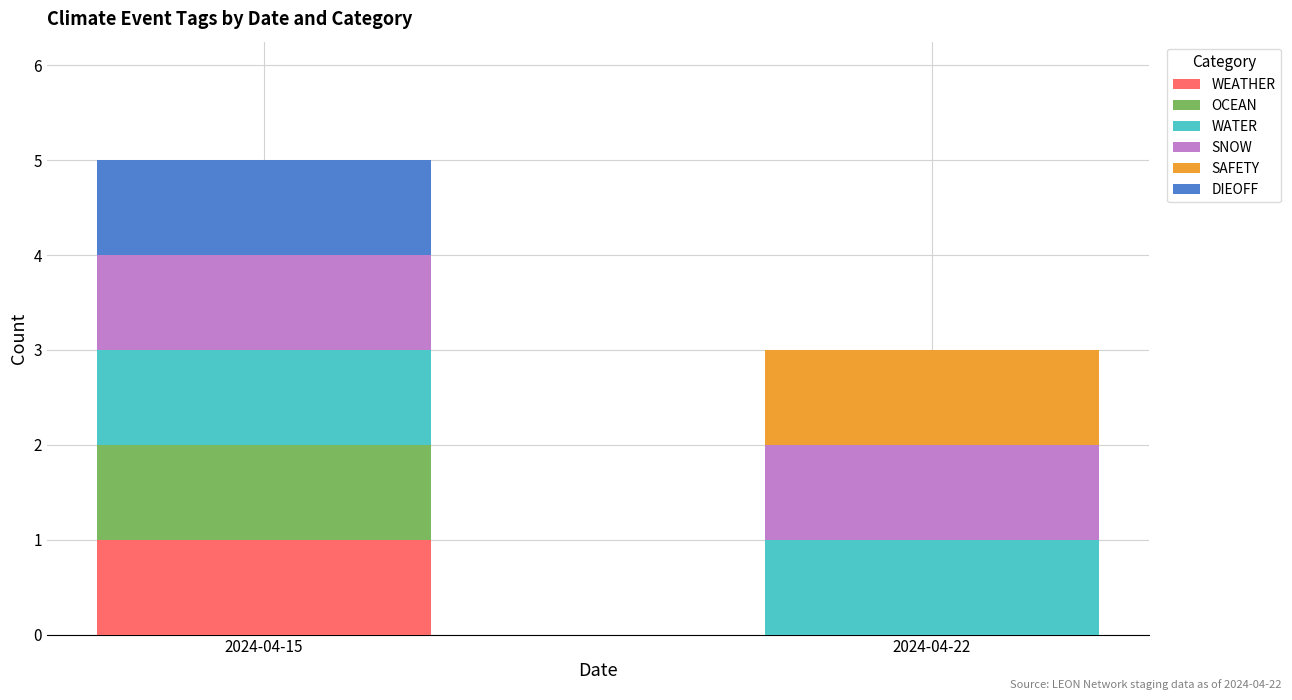

At which category is the sum across all series the highest?

2024-04-15